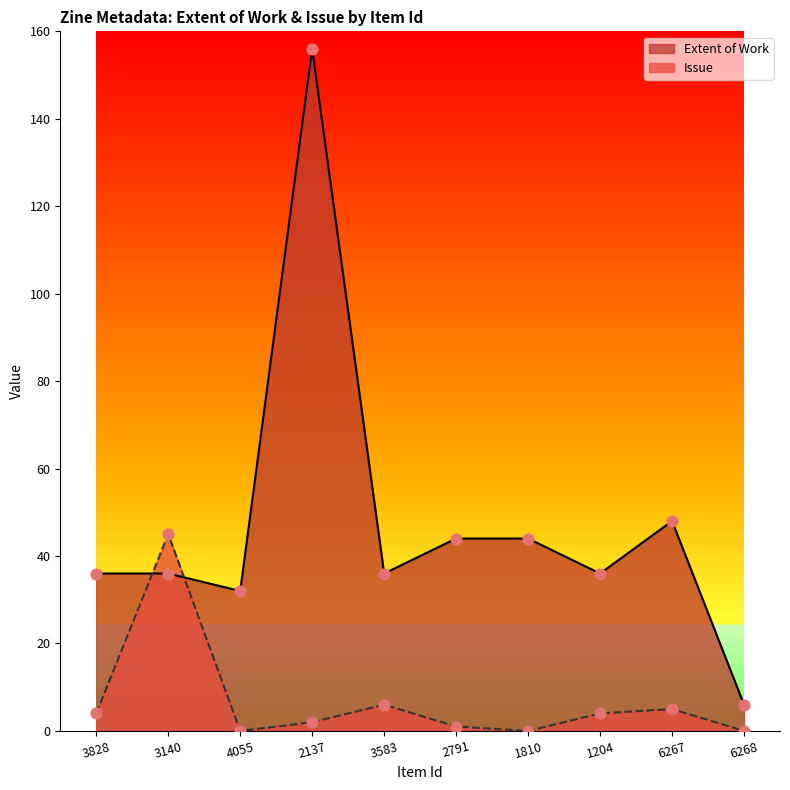

Is the value of Extent of Work at 2791 greater than the value of Issue at 3828?

Yes